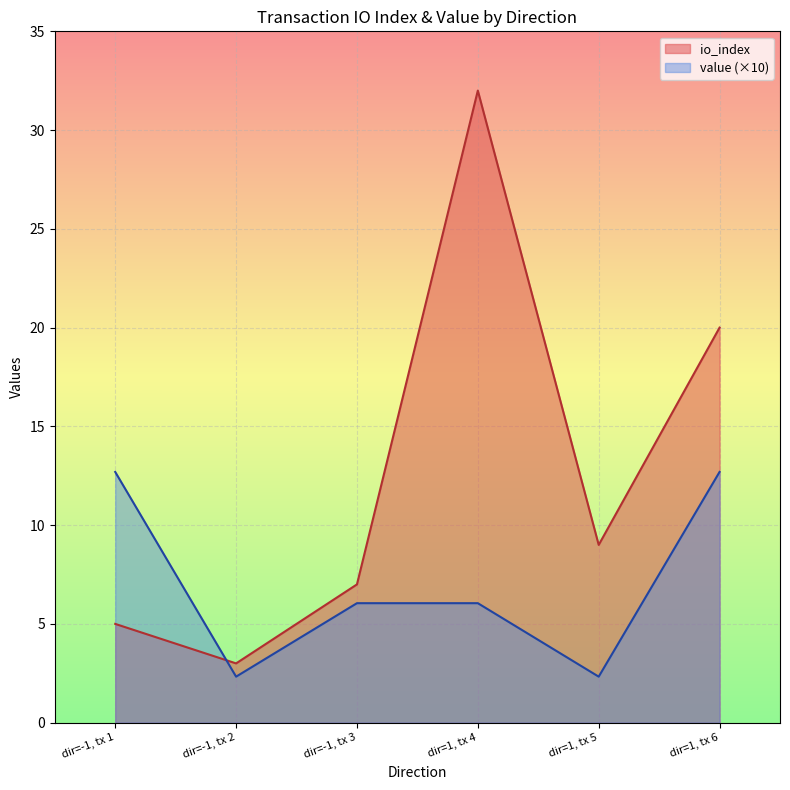

At which category is the sum across all series the highest?

dir=1, tx 4